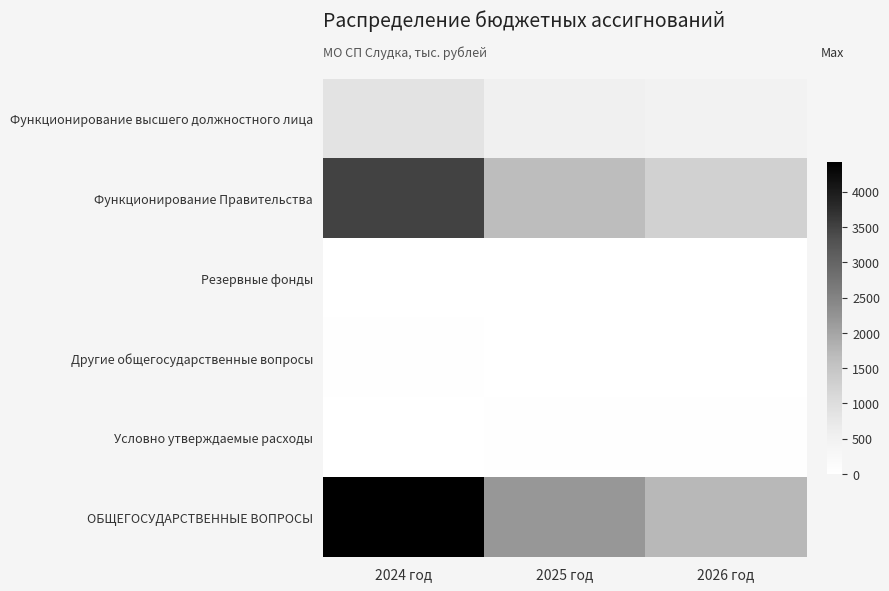

Reading right to left, list all the values displayed in this chart.

Функционирование высшего должностного лица: 2026 год=455.7	2025 год=518.6	2024 год=856.7
Функционирование Правительства: 2026 год=1253.0	2025 год=1656.7	2024 год=3501.1
Резервные фонды: 2026 год=9.0	2025 год=9.0	2024 год=9.0
Другие общегосударственные вопросы: 2026 год=0.0	2025 год=0.0	2024 год=51.4
Условно утверждаемые расходы: 2026 год=22.2	2025 год=17.8	2024 год=0.0
ОБЩЕГОСУДАРСТВЕННЫЕ ВОПРОСЫ: 2026 год=1717.7	2025 год=2184.3	2024 год=4418.2